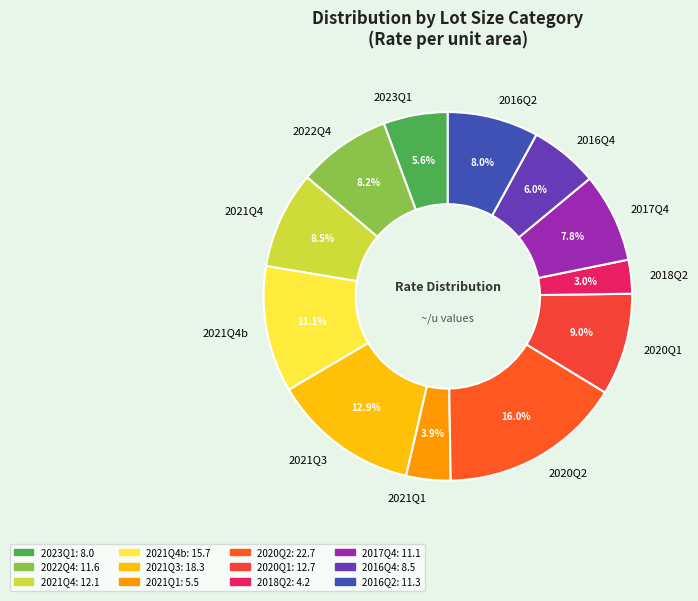

Is there a majority slice in this chart?

No